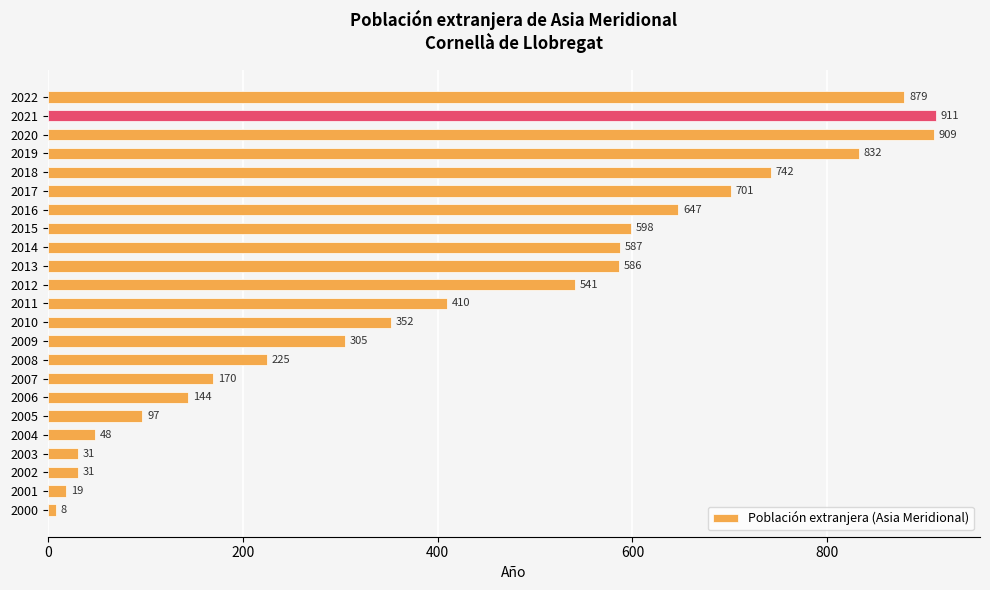

What is the sum of all values?

9773